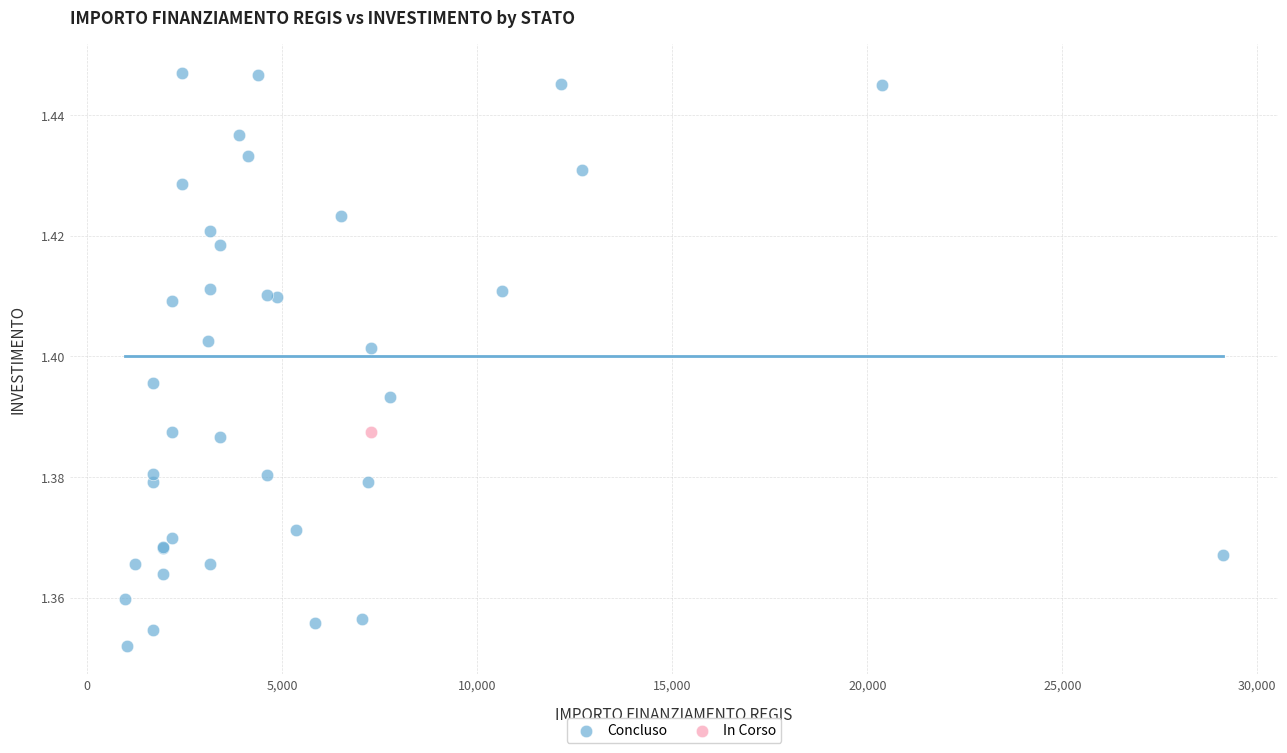

What are all the series names shown in the legend?

Concluso, In Corso